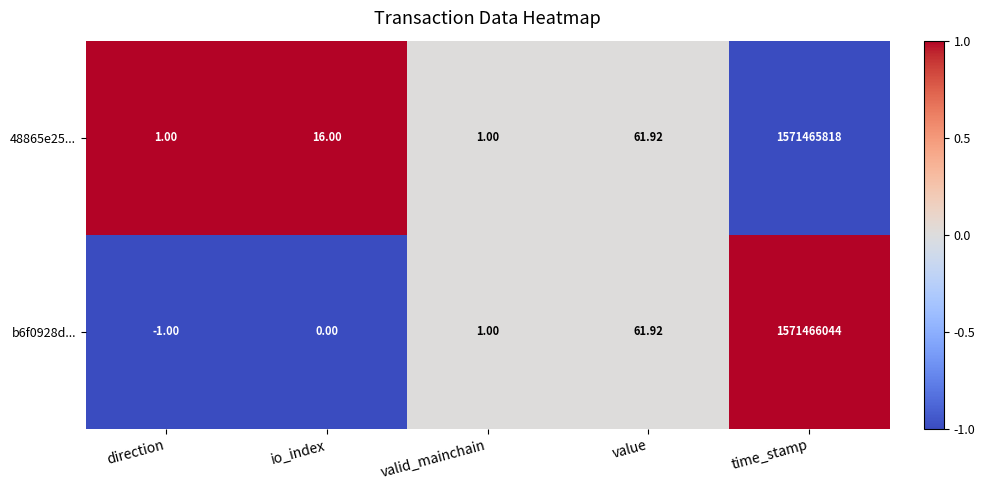

Which label corresponds to the smallest value in the chart?

direction